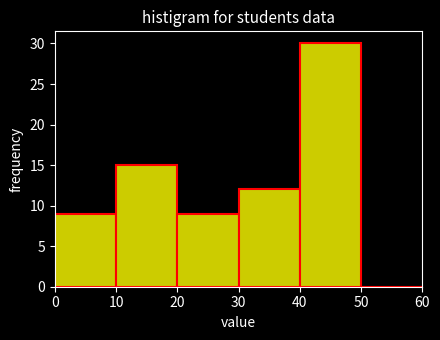

Reading left to right, transcribe this chart: for each bar, give the range it covers on the x-axis and its height. The values are not printed on the chart, so give them approximately, as read against the axis.

0 to 10: 9
10 to 20: 15
20 to 30: 9
30 to 40: 12
40 to 50: 30
50 to 60: 0